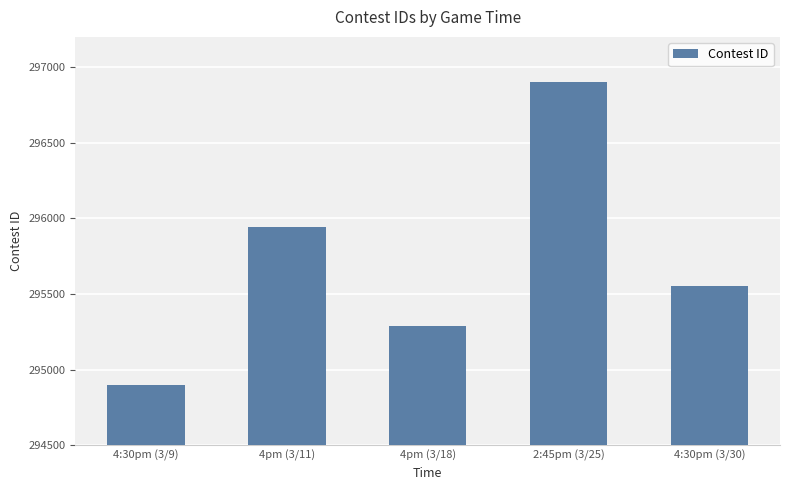

Rank the categories by value from lowest to highest.

4:30pm (3/9), 4pm (3/18), 4:30pm (3/30), 4pm (3/11), 2:45pm (3/25)